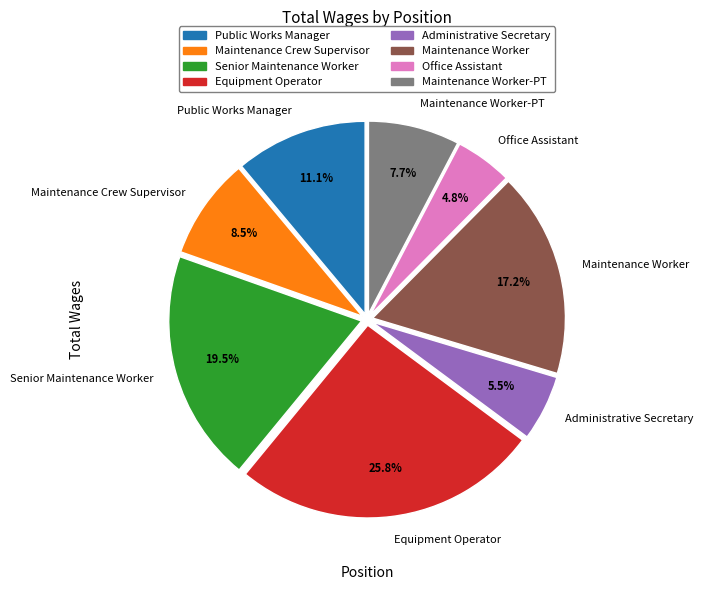

To the nearest percent, what is the combined percentage of Maintenance Worker and Equipment Operator?

43%